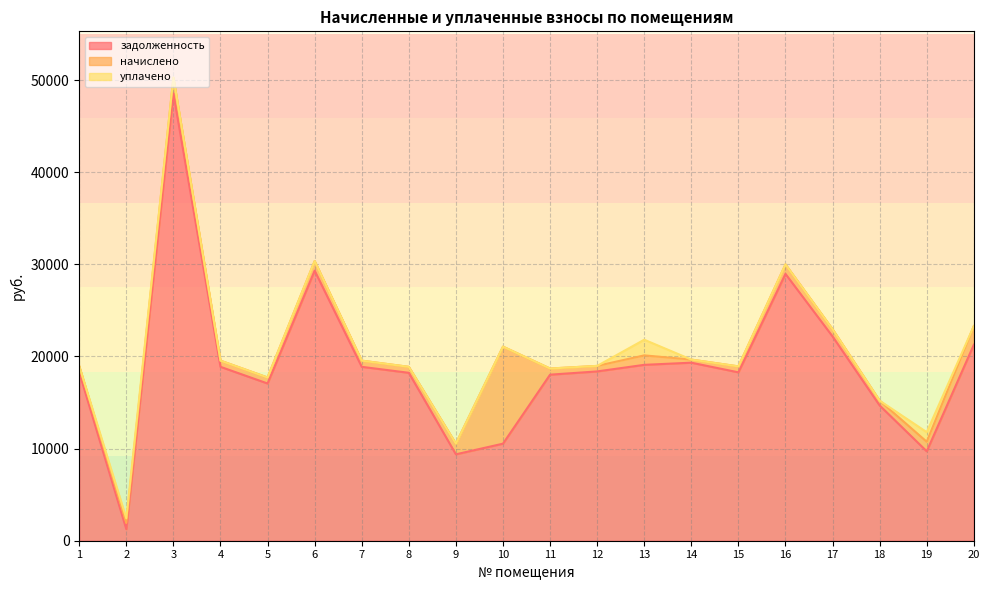

The уплачено series shows 0.0 at 20. True or false?

True